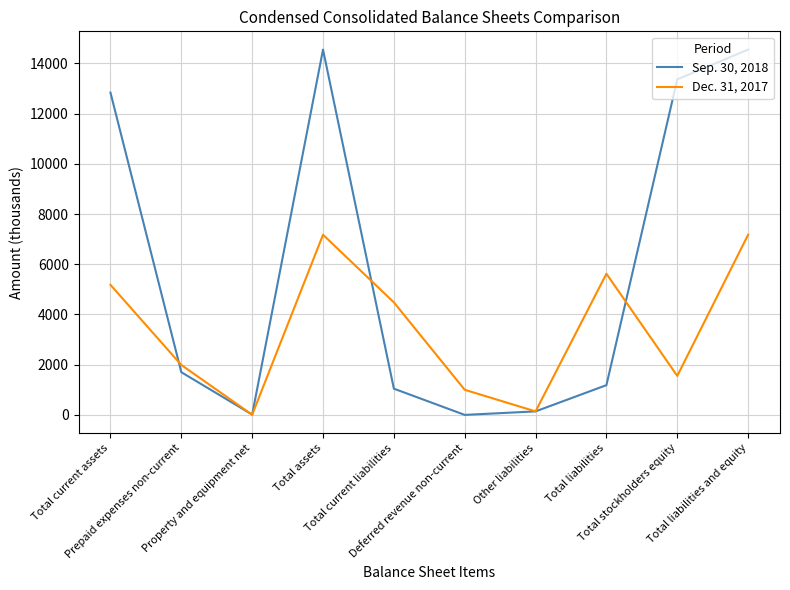

What is the maximum value shown in the chart?

14549